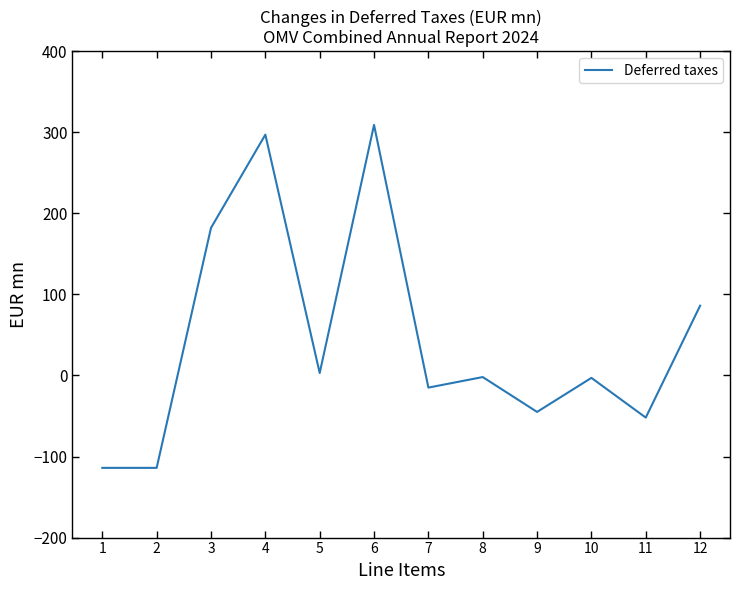

What is the ratio of the value at 3 to the value at 12?

2.1